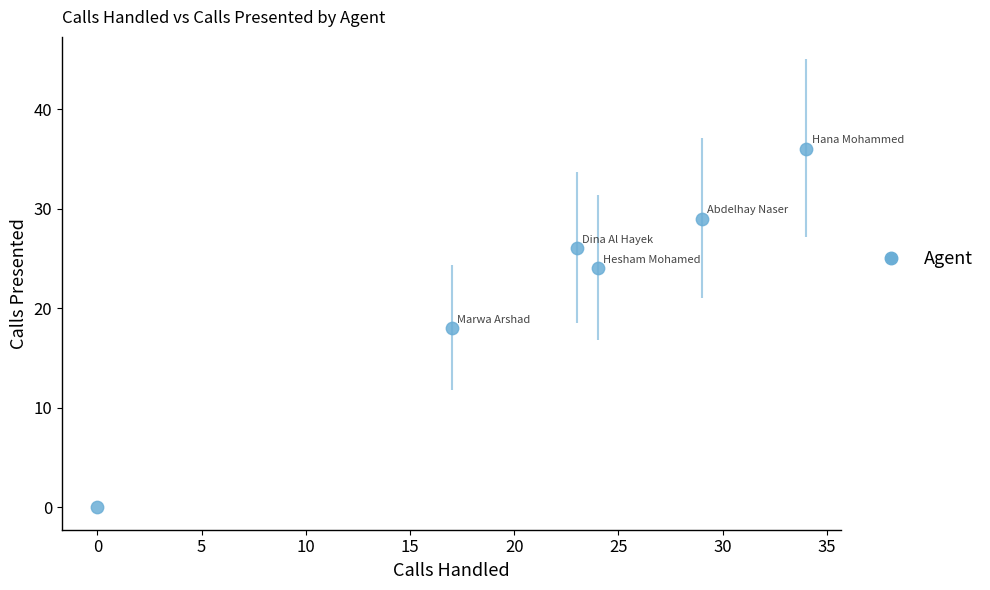

What is the range of X values (max minus min)?

34